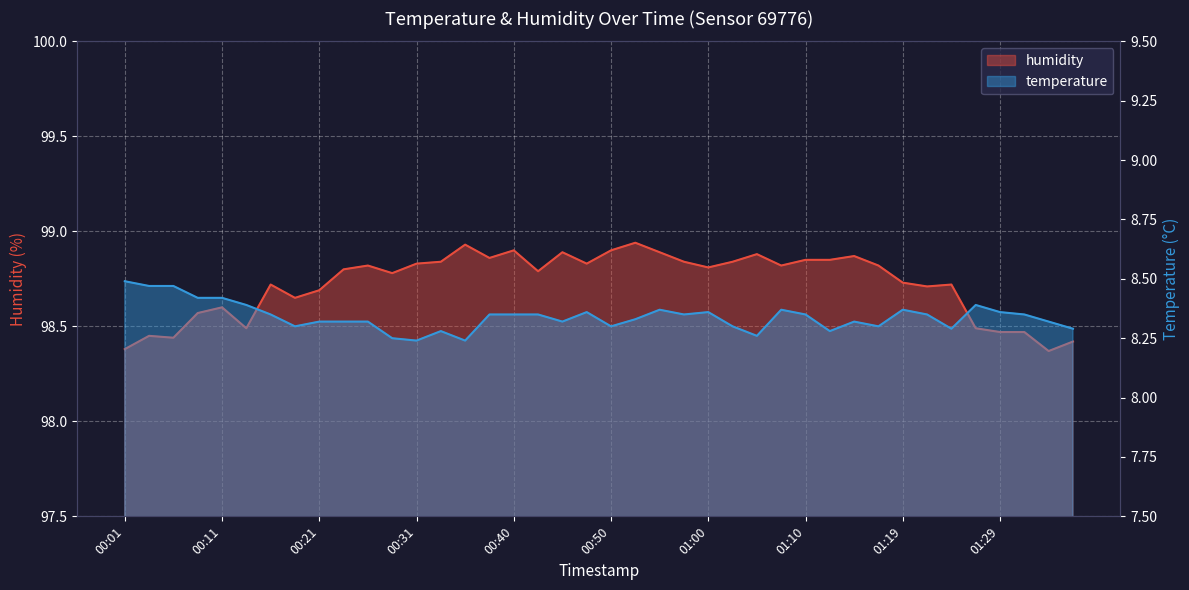

What is the difference between the highest and lowest values at 00:04?

90.0